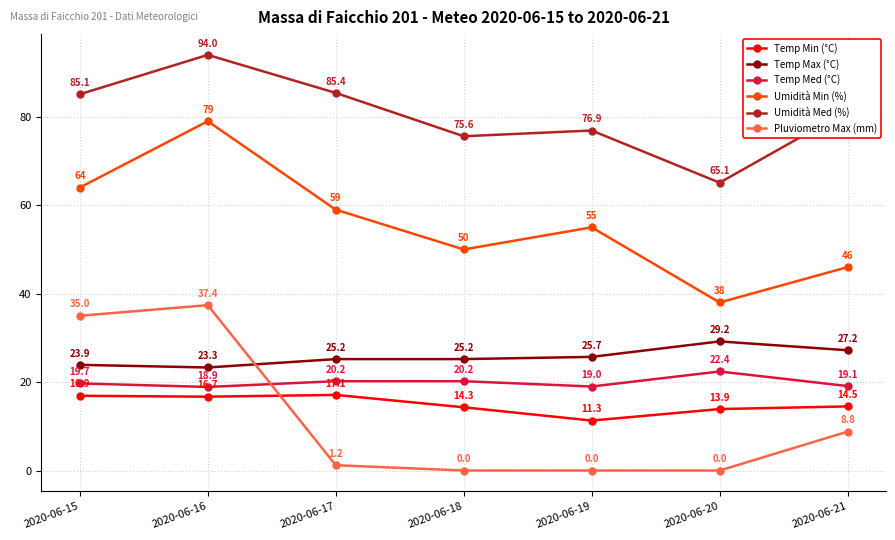

What is the total value across all series at 2020-06-20?

168.6